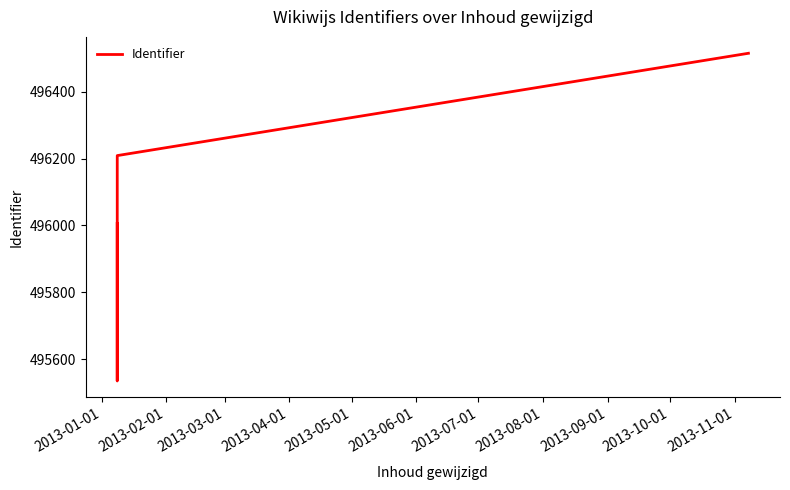

True or false: the data has more than 0 interior local peaks.

False